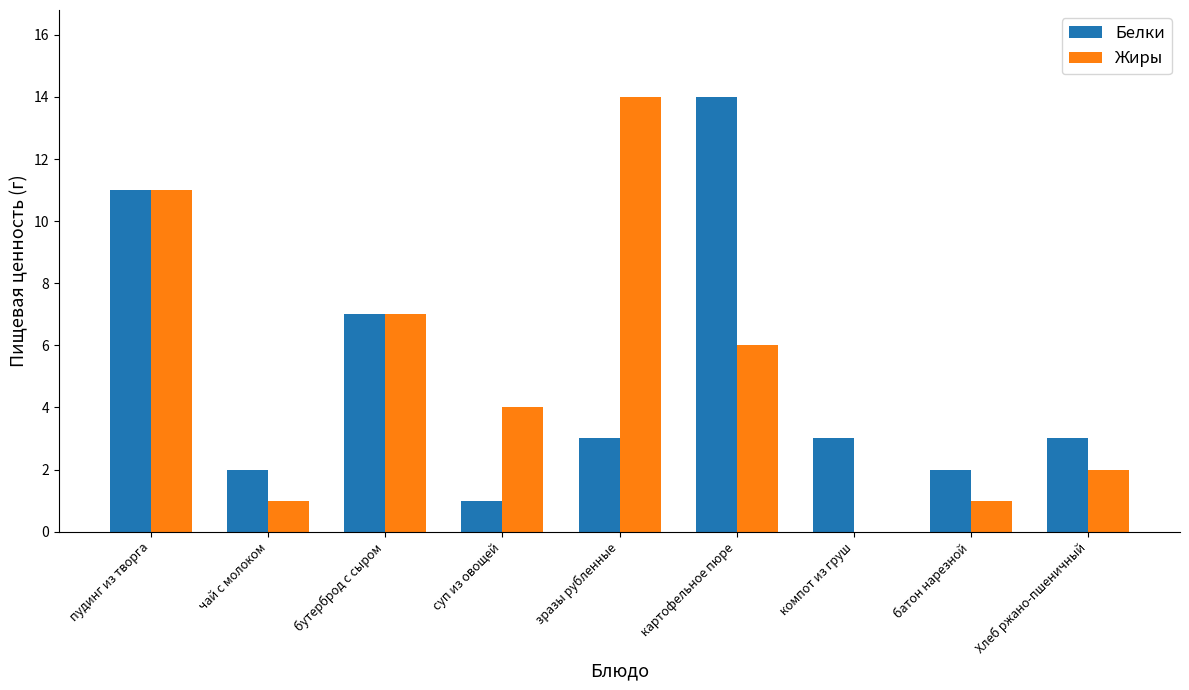

Read the Жиры value at пудинг из творга.

11